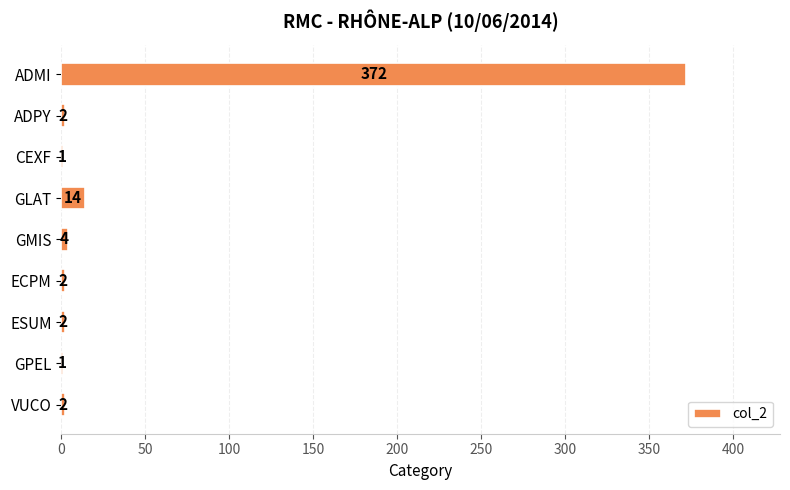

Where is the data nearest to the value 186?

GLAT